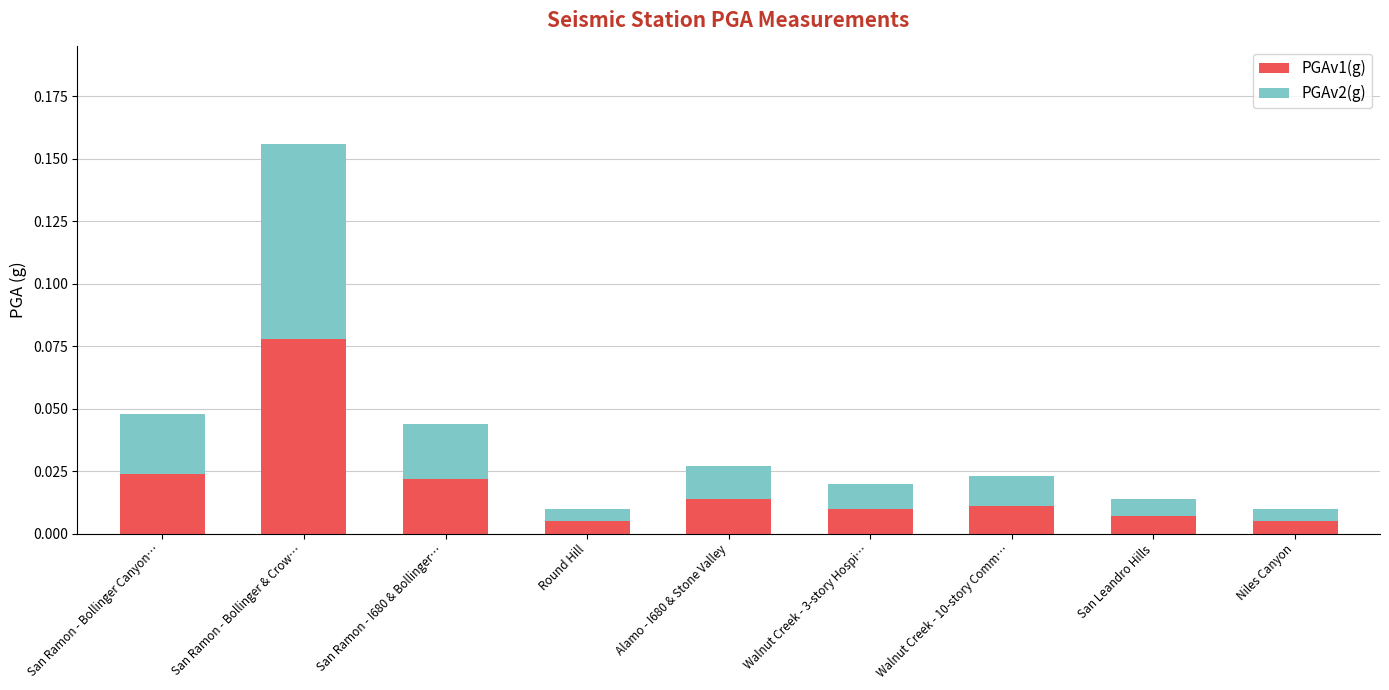

At which category is the sum across all series the highest?

San Ramon - Bollinger & Crow…